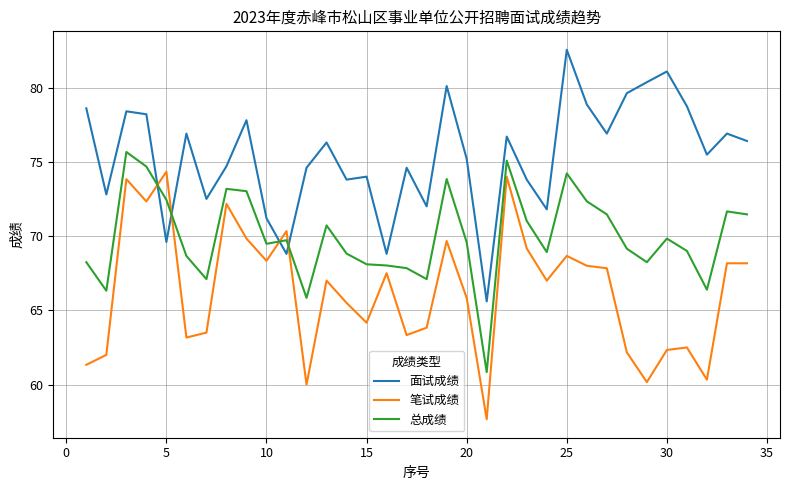

Which series has the largest total across all categories?

面试成绩